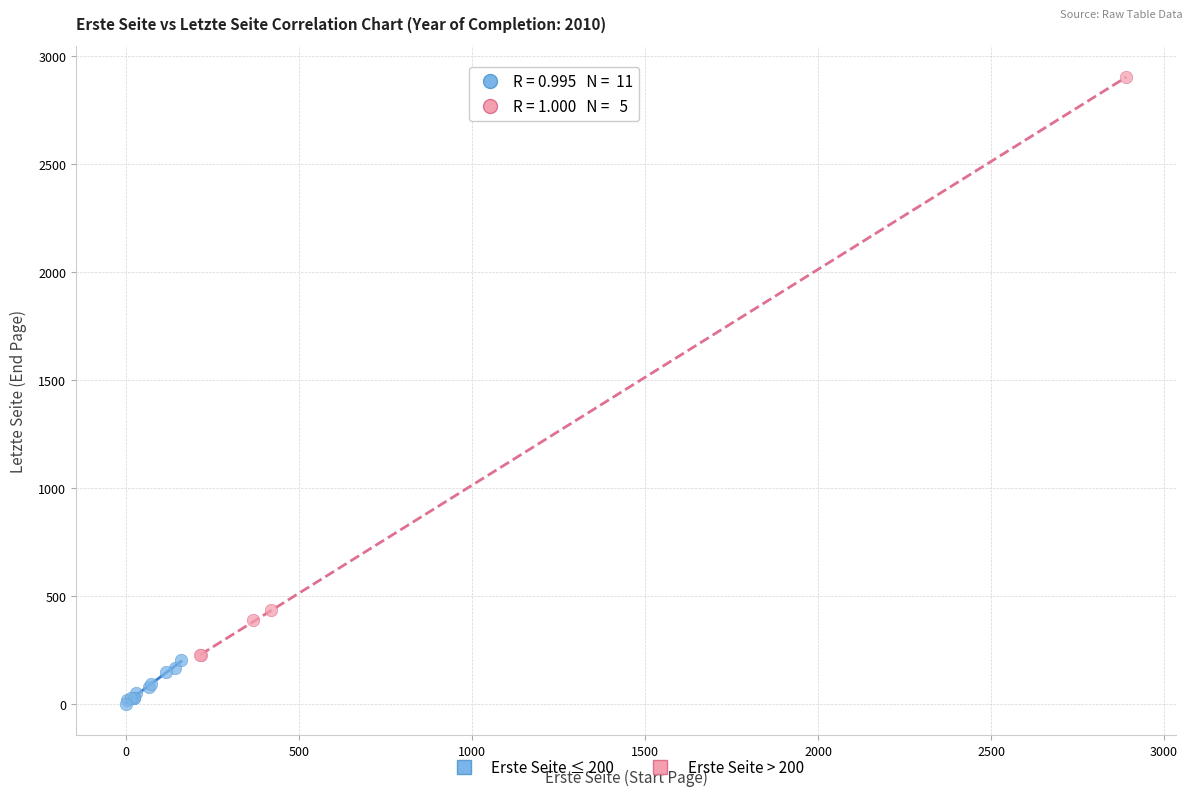

Which series reaches the minimum Y coordinate?

Erste Seite ≤ 200